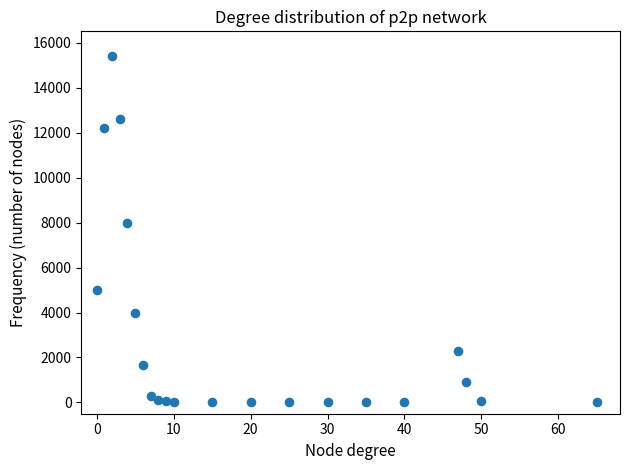

What is the range of Y values (max minus min)?

15395